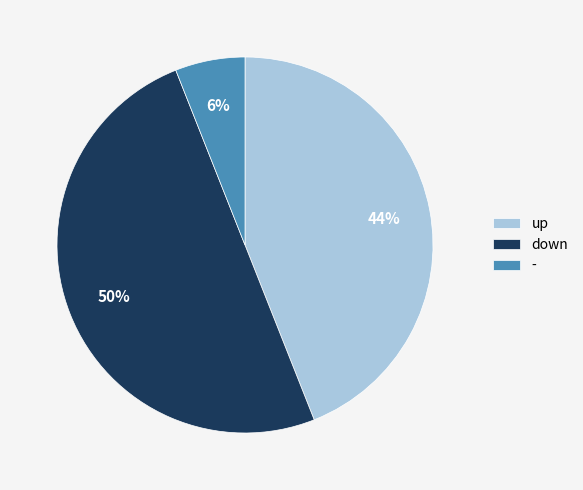

Rank the categories by value from lowest to highest.

-, up, down